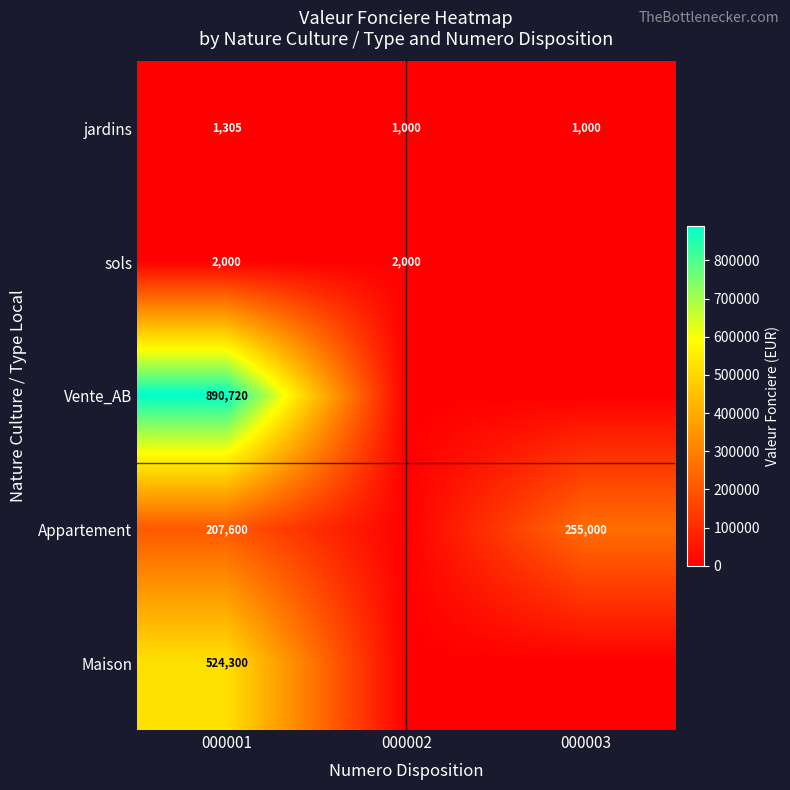

At which category is the sum across all series the highest?

000001